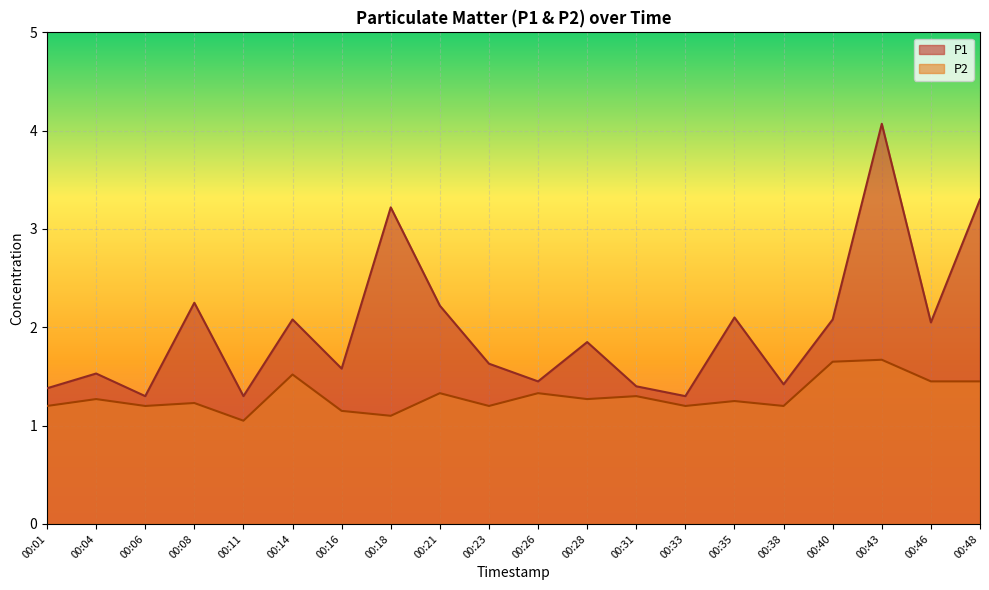

What is the minimum value for P2?

1.1